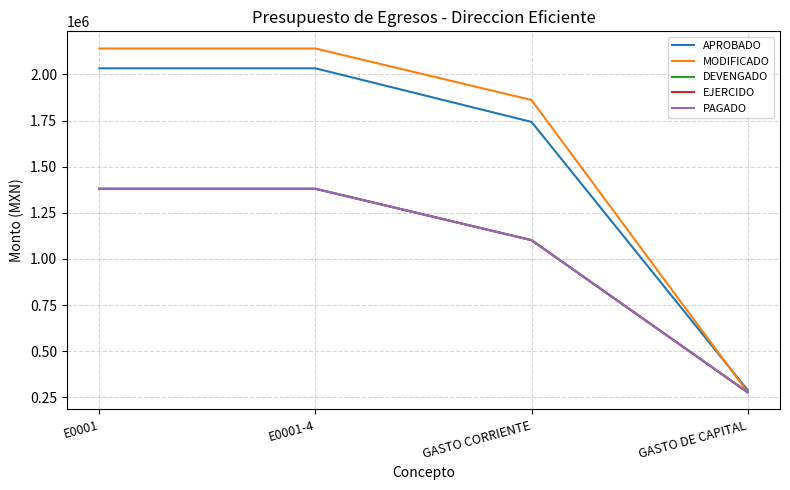

True or false: MODIFICADO and APROBADO intersect in this chart.

True